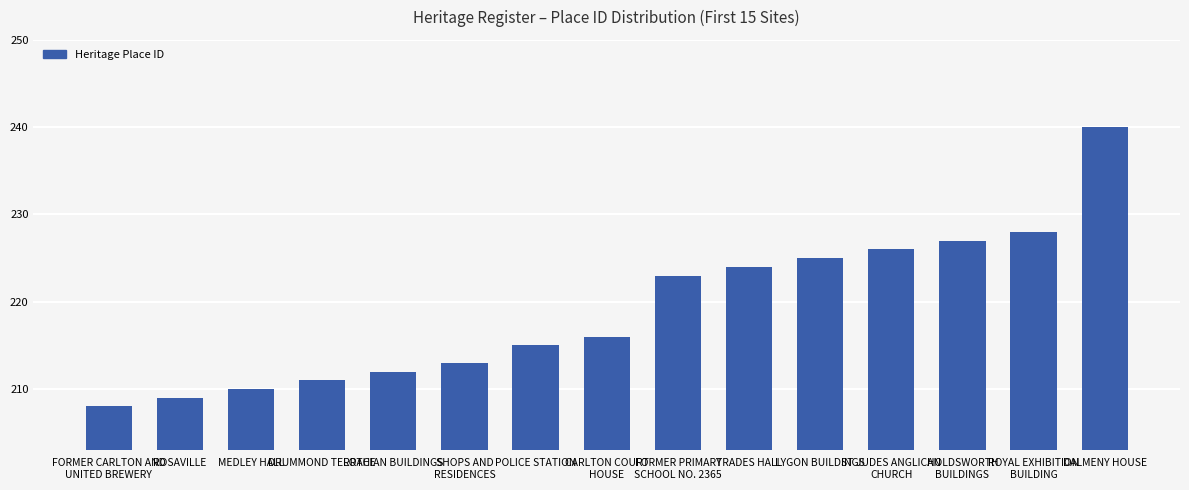

Is it true that the value at LOTHIAN BUILDINGS is 212?

True